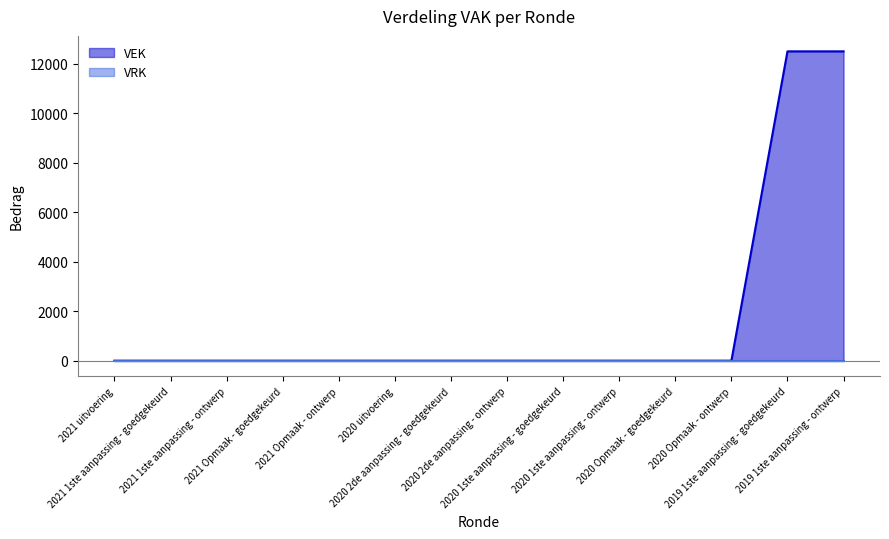

Rank the categories by value from highest to lowest.

2019 1ste aanpassing - goedgekeurd, 2019 1ste aanpassing - ontwerp, 2021 uitvoering, 2021 1ste aanpassing - goedgekeurd, 2021 1ste aanpassing - ontwerp, 2021 Opmaak - goedgekeurd, 2021 Opmaak - ontwerp, 2020 uitvoering, 2020 2de aanpassing - goedgekeurd, 2020 2de aanpassing - ontwerp, 2020 1ste aanpassing - goedgekeurd, 2020 1ste aanpassing - ontwerp, 2020 Opmaak - goedgekeurd, 2020 Opmaak - ontwerp